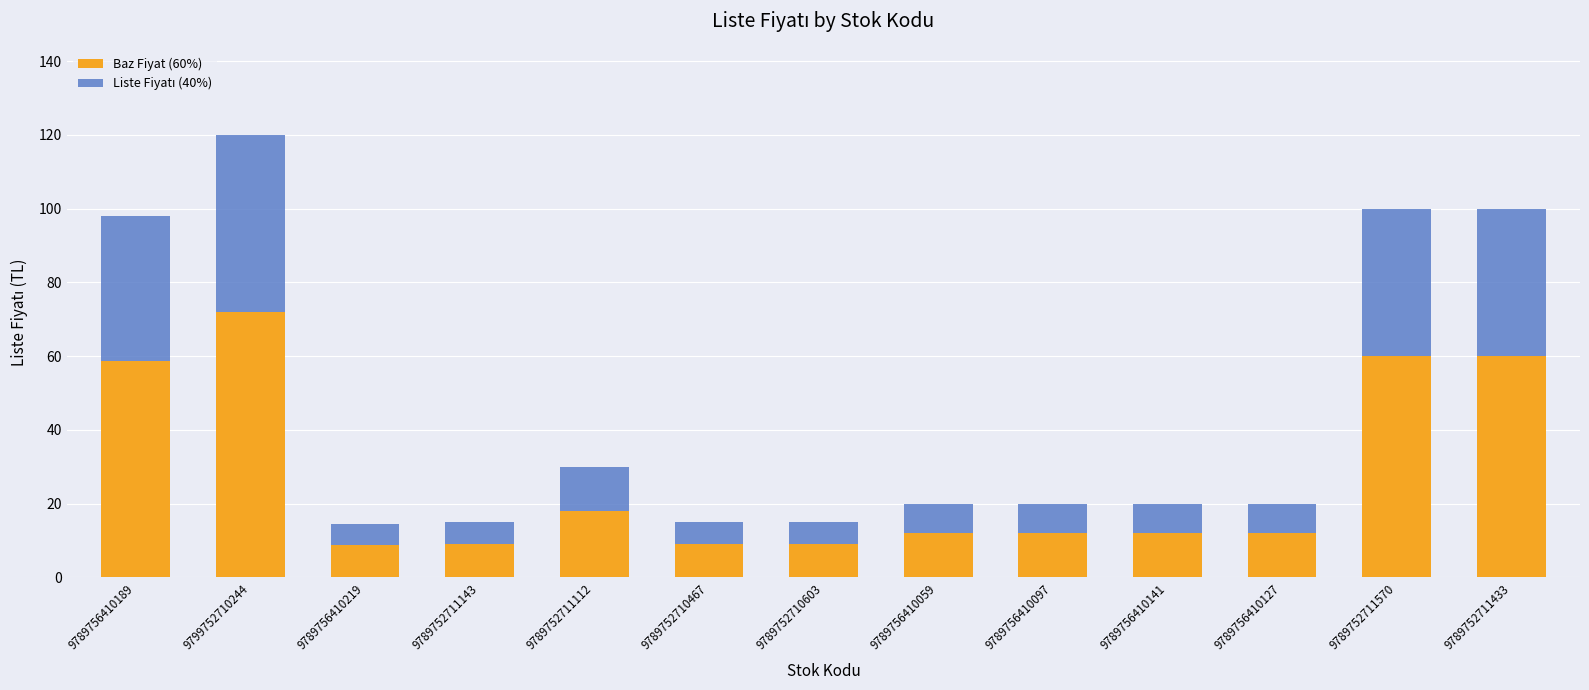

The Baz Fiyat (60%) series shows 12.0 at 9789756410097. True or false?

True